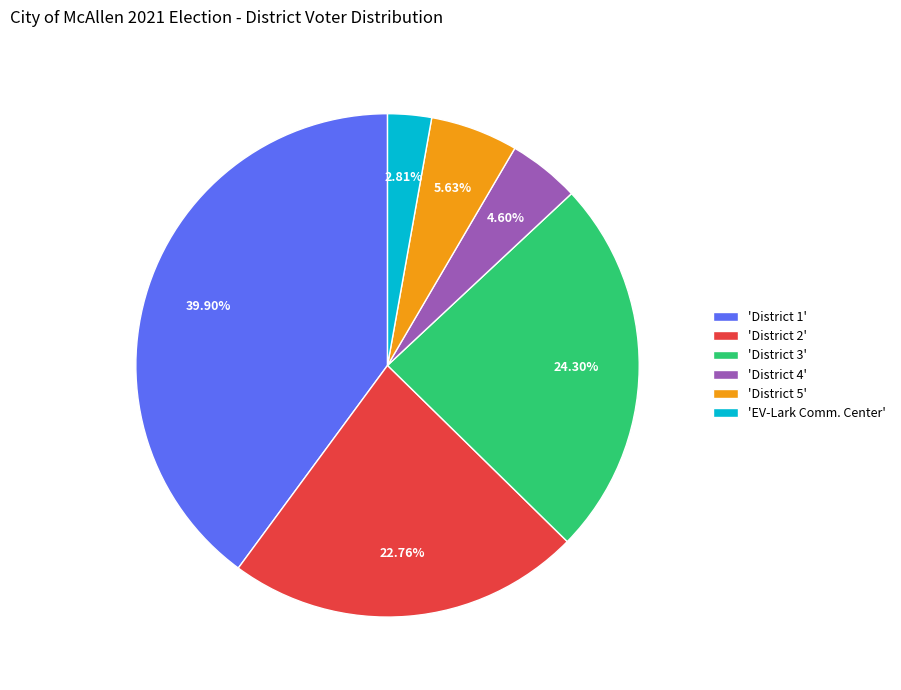

Between 'District 5' and 'District 4', which is larger?

'District 5'